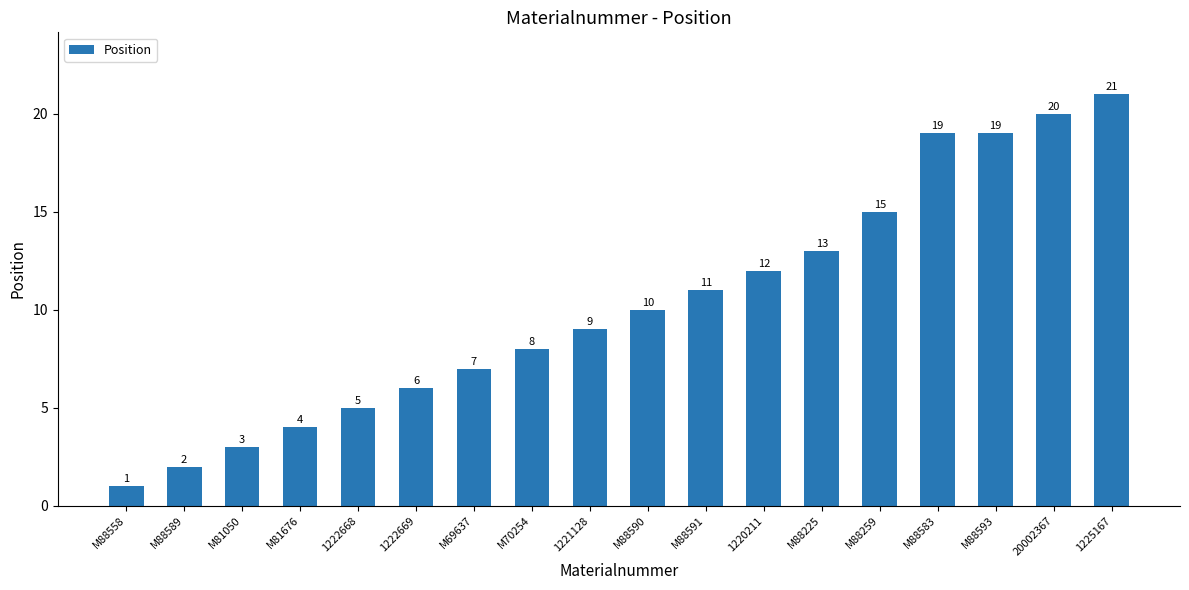

What position from the right is M88589?

17